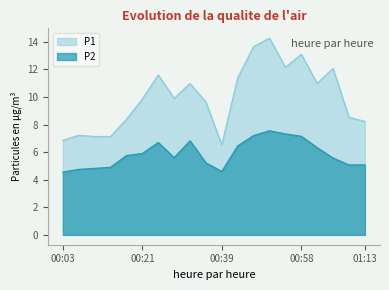

The P2 series shows 2.2 at 00:36. True or false?

False